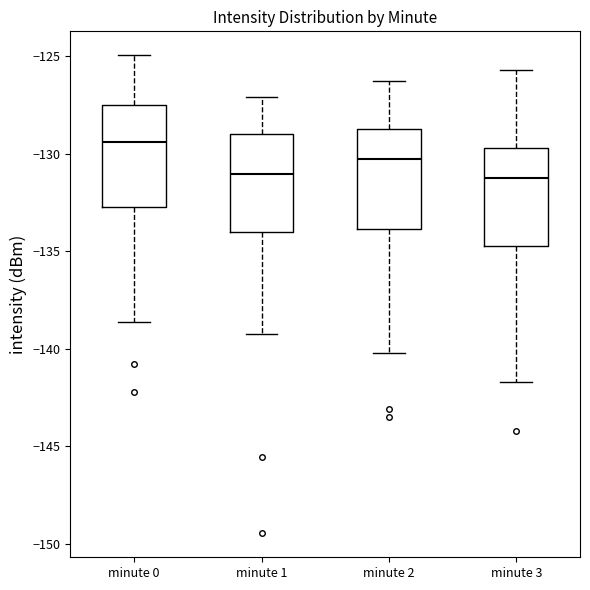

Reading left to right, read every box against the y-axis: the position of its median line, the range the box covers, and the ends of its whiskers. The values are not printed on the chart, so give them approximately, as read against the axis.

minute 0: median -129.5, box -133.0 to -127.5, whiskers -138.5 to -125.0
minute 1: median -131.0, box -134.0 to -129.0, whiskers -139.0 to -127.0
minute 2: median -130.5, box -134.0 to -128.5, whiskers -140.0 to -126.5
minute 3: median -131.0, box -134.5 to -129.5, whiskers -141.5 to -125.5